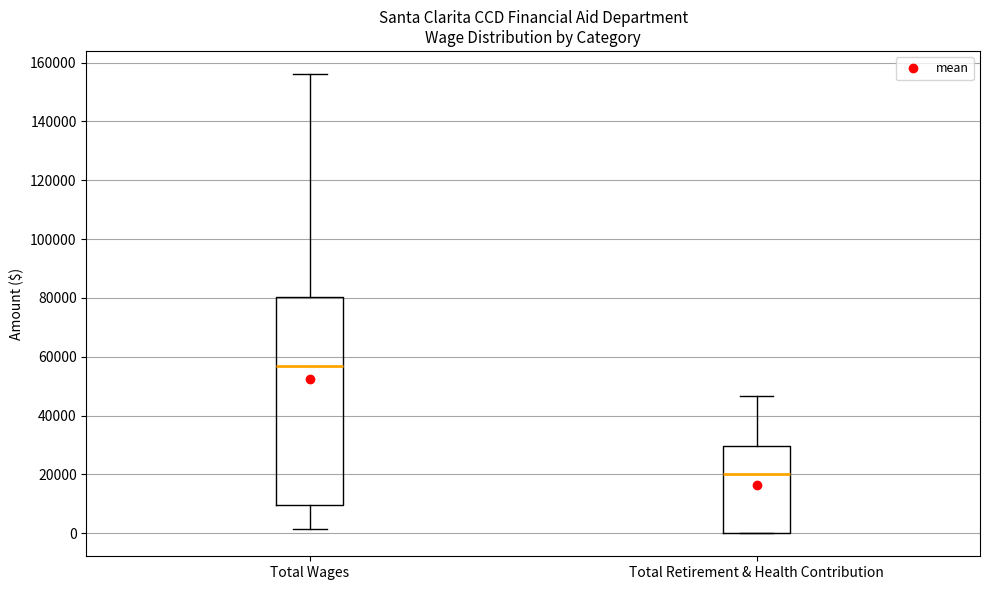

Reading left to right, transcribe this box plot: for each box, give where its median line is, the range the box spans, and where its two whiskers end, as read against the y-axis. The values are not printed on the chart, so give them approximately, as read against the axis.

Total Wages: median 56000, box 10000 to 80000, whiskers 2000 to 156000
Total Retirement & Health Contribution: median 20000, box 0 to 30000, whiskers 0 to 46000